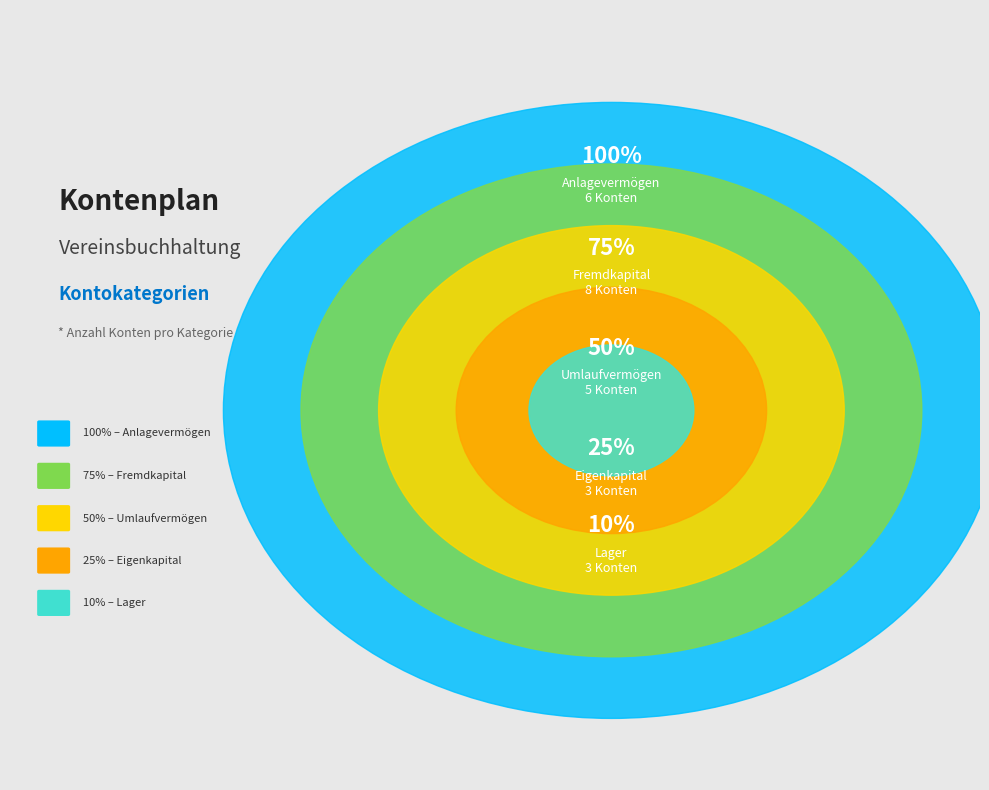

How many segments does this pie chart have?

5